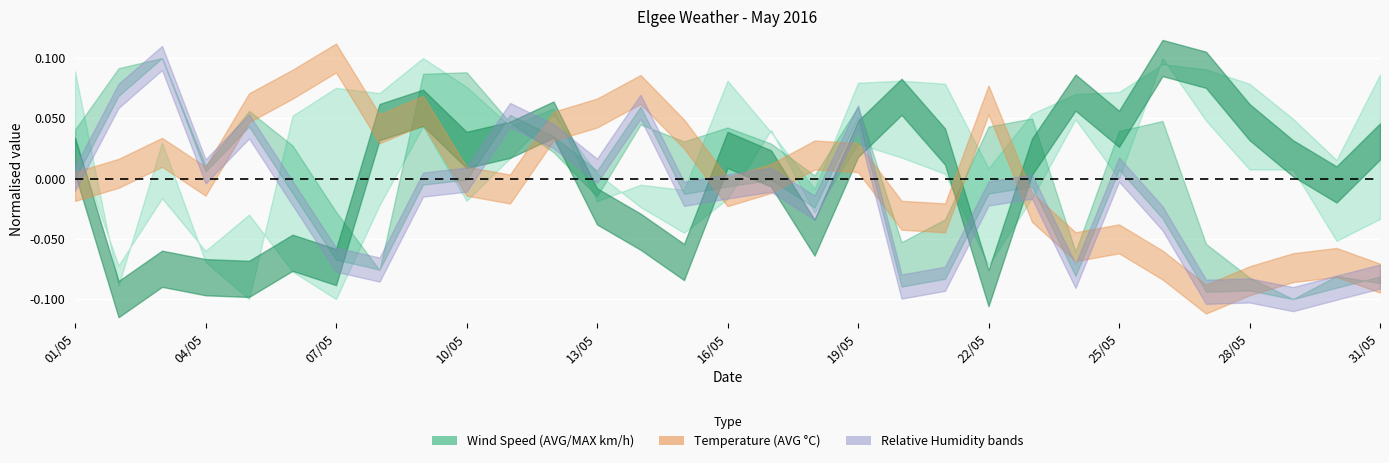

In Elgee Relative Humidity (AVG % RH), how many points are lower than both neighbors (excluding endpoints)?

9